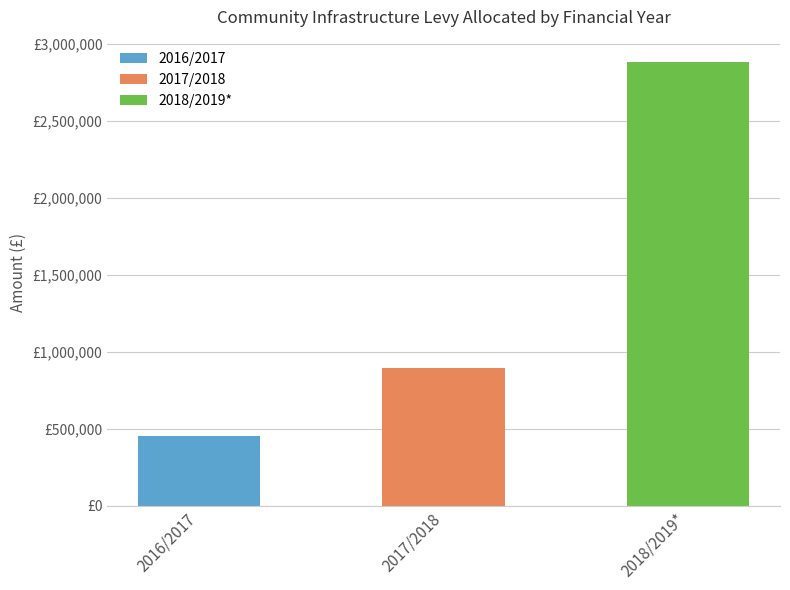

What is the sum of all values?

4232605